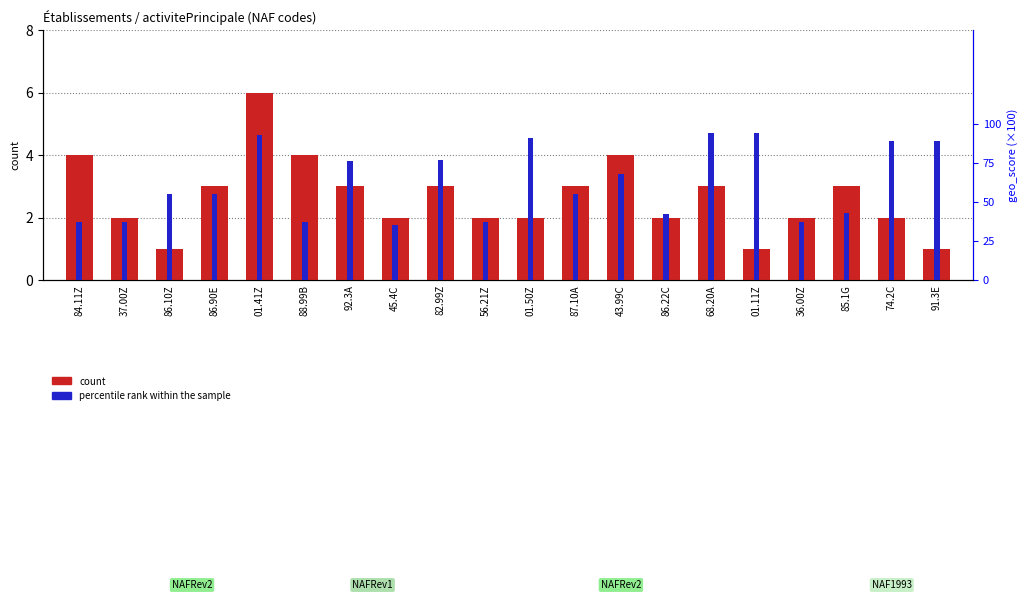

What is the average value of the percentile rank within the sample series?

0.6